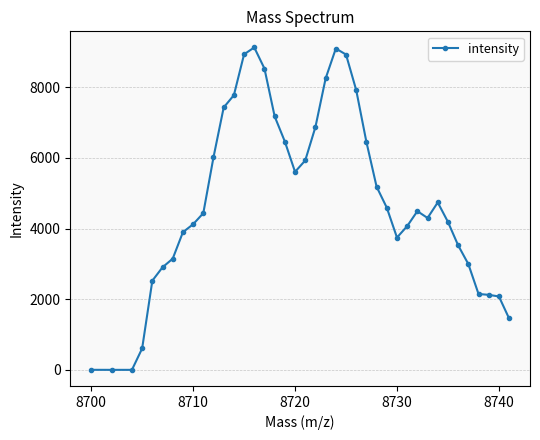

What is the difference between the second highest and minimum values?

9095